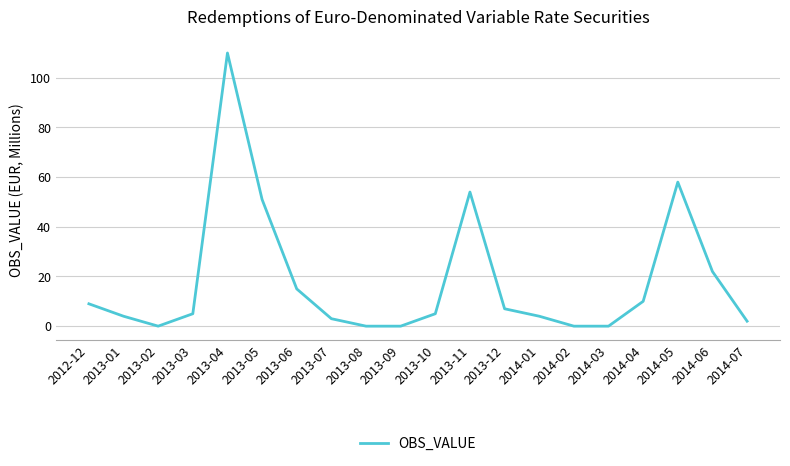

Is it true that the value at 2013-02 is 0?

True